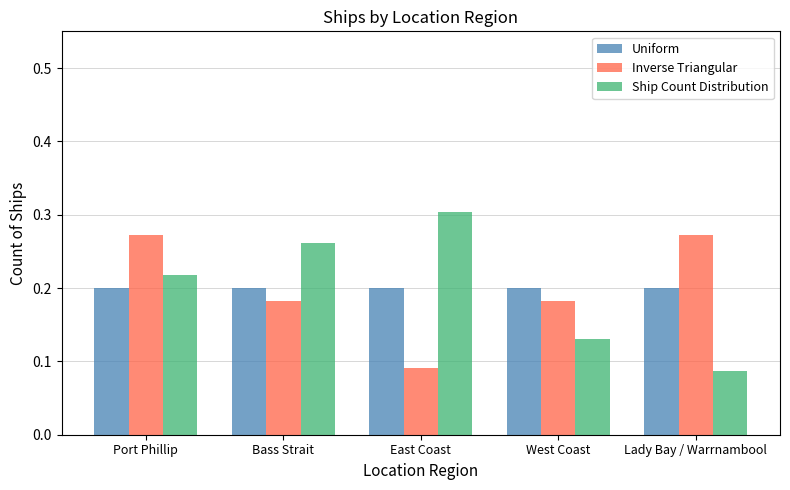

At Bass Strait, list the series in order from smallest to largest.

Inverse Triangular, Uniform, Ship Count Distribution